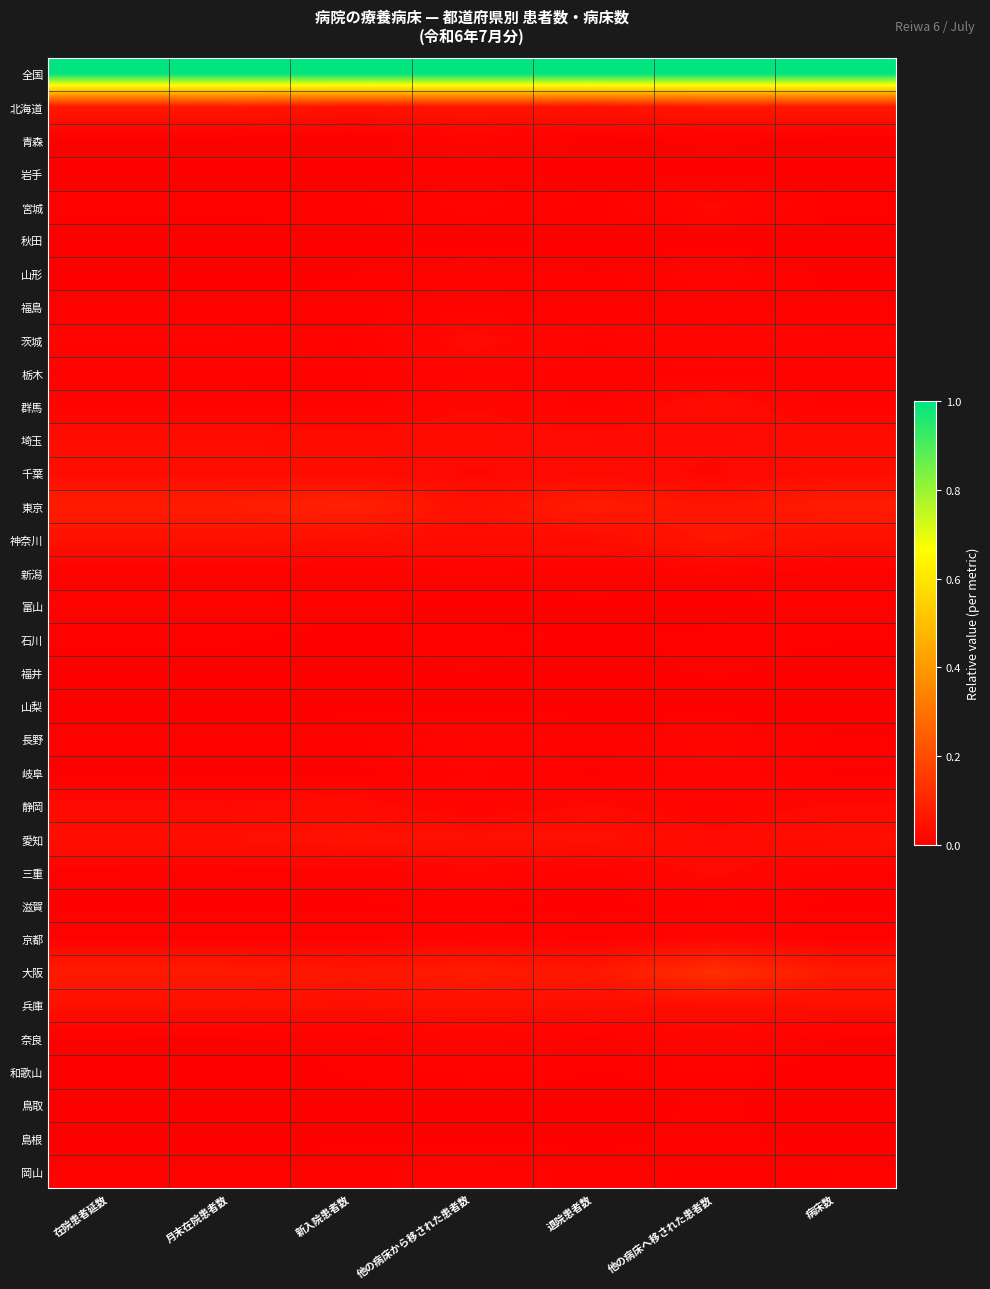

Reading left to right, transcribe all the data shown in this chart.

全国: 在院患者延数=1.0	月末在院患者数=1.0	新入院患者数=1.0	他の病床から移された患者数=1.0	退院患者数=1.0	他の病床へ移された患者数=1.0	病床数=1.0
北海道: 在院患者延数=0.1	月末在院患者数=0.1	新入院患者数=0.0	他の病床から移された患者数=0.1	退院患者数=0.0	他の病床へ移された患者数=0.1	病床数=0.1
青森: 在院患者延数=0.0	月末在院患者数=0.0	新入院患者数=0.0	他の病床から移された患者数=0.0	退院患者数=0.0	他の病床へ移された患者数=0.0	病床数=0.0
岩手: 在院患者延数=0.0	月末在院患者数=0.0	新入院患者数=0.0	他の病床から移された患者数=0.0	退院患者数=0.0	他の病床へ移された患者数=0.0	病床数=0.0
宮城: 在院患者延数=0.0	月末在院患者数=0.0	新入院患者数=0.0	他の病床から移された患者数=0.0	退院患者数=0.0	他の病床へ移された患者数=0.0	病床数=0.0
秋田: 在院患者延数=0.0	月末在院患者数=0.0	新入院患者数=0.0	他の病床から移された患者数=0.0	退院患者数=0.0	他の病床へ移された患者数=0.0	病床数=0.0
山形: 在院患者延数=0.0	月末在院患者数=0.0	新入院患者数=0.0	他の病床から移された患者数=0.0	退院患者数=0.0	他の病床へ移された患者数=0.0	病床数=0.0
福島: 在院患者延数=0.0	月末在院患者数=0.0	新入院患者数=0.0	他の病床から移された患者数=0.0	退院患者数=0.0	他の病床へ移された患者数=0.0	病床数=0.0
茨城: 在院患者延数=0.0	月末在院患者数=0.0	新入院患者数=0.0	他の病床から移された患者数=0.0	退院患者数=0.0	他の病床へ移された患者数=0.0	病床数=0.0
栃木: 在院患者延数=0.0	月末在院患者数=0.0	新入院患者数=0.0	他の病床から移された患者数=0.0	退院患者数=0.0	他の病床へ移された患者数=0.0	病床数=0.0
群馬: 在院患者延数=0.0	月末在院患者数=0.0	新入院患者数=0.0	他の病床から移された患者数=0.0	退院患者数=0.0	他の病床へ移された患者数=0.0	病床数=0.0
埼玉: 在院患者延数=0.0	月末在院患者数=0.0	新入院患者数=0.0	他の病床から移された患者数=0.0	退院患者数=0.0	他の病床へ移された患者数=0.0	病床数=0.0
千葉: 在院患者延数=0.0	月末在院患者数=0.0	新入院患者数=0.0	他の病床から移された患者数=0.0	退院患者数=0.0	他の病床へ移された患者数=0.0	病床数=0.0
東京: 在院患者延数=0.1	月末在院患者数=0.1	新入院患者数=0.1	他の病床から移された患者数=0.0	退院患者数=0.1	他の病床へ移された患者数=0.1	病床数=0.1
神奈川: 在院患者延数=0.0	月末在院患者数=0.0	新入院患者数=0.0	他の病床から移された患者数=0.0	退院患者数=0.0	他の病床へ移された患者数=0.1	病床数=0.0
新潟: 在院患者延数=0.0	月末在院患者数=0.0	新入院患者数=0.0	他の病床から移された患者数=0.0	退院患者数=0.0	他の病床へ移された患者数=0.0	病床数=0.0
富山: 在院患者延数=0.0	月末在院患者数=0.0	新入院患者数=0.0	他の病床から移された患者数=0.0	退院患者数=0.0	他の病床へ移された患者数=0.0	病床数=0.0
石川: 在院患者延数=0.0	月末在院患者数=0.0	新入院患者数=0.0	他の病床から移された患者数=0.0	退院患者数=0.0	他の病床へ移された患者数=0.0	病床数=0.0
福井: 在院患者延数=0.0	月末在院患者数=0.0	新入院患者数=0.0	他の病床から移された患者数=0.0	退院患者数=0.0	他の病床へ移された患者数=0.0	病床数=0.0
山梨: 在院患者延数=0.0	月末在院患者数=0.0	新入院患者数=0.0	他の病床から移された患者数=0.0	退院患者数=0.0	他の病床へ移された患者数=0.0	病床数=0.0
長野: 在院患者延数=0.0	月末在院患者数=0.0	新入院患者数=0.0	他の病床から移された患者数=0.0	退院患者数=0.0	他の病床へ移された患者数=0.0	病床数=0.0
岐阜: 在院患者延数=0.0	月末在院患者数=0.0	新入院患者数=0.0	他の病床から移された患者数=0.0	退院患者数=0.0	他の病床へ移された患者数=0.0	病床数=0.0
静岡: 在院患者延数=0.0	月末在院患者数=0.0	新入院患者数=0.0	他の病床から移された患者数=0.0	退院患者数=0.0	他の病床へ移された患者数=0.0	病床数=0.0
愛知: 在院患者延数=0.0	月末在院患者数=0.0	新入院患者数=0.0	他の病床から移された患者数=0.0	退院患者数=0.0	他の病床へ移された患者数=0.0	病床数=0.0
三重: 在院患者延数=0.0	月末在院患者数=0.0	新入院患者数=0.0	他の病床から移された患者数=0.0	退院患者数=0.0	他の病床へ移された患者数=0.0	病床数=0.0
滋賀: 在院患者延数=0.0	月末在院患者数=0.0	新入院患者数=0.0	他の病床から移された患者数=0.0	退院患者数=0.0	他の病床へ移された患者数=0.0	病床数=0.0
京都: 在院患者延数=0.0	月末在院患者数=0.0	新入院患者数=0.0	他の病床から移された患者数=0.0	退院患者数=0.0	他の病床へ移された患者数=0.0	病床数=0.0
大阪: 在院患者延数=0.1	月末在院患者数=0.1	新入院患者数=0.1	他の病床から移された患者数=0.1	退院患者数=0.1	他の病床へ移された患者数=0.1	病床数=0.1
兵庫: 在院患者延数=0.0	月末在院患者数=0.0	新入院患者数=0.0	他の病床から移された患者数=0.0	退院患者数=0.0	他の病床へ移された患者数=0.0	病床数=0.0
奈良: 在院患者延数=0.0	月末在院患者数=0.0	新入院患者数=0.0	他の病床から移された患者数=0.0	退院患者数=0.0	他の病床へ移された患者数=0.0	病床数=0.0
和歌山: 在院患者延数=0.0	月末在院患者数=0.0	新入院患者数=0.0	他の病床から移された患者数=0.0	退院患者数=0.0	他の病床へ移された患者数=0.0	病床数=0.0
鳥取: 在院患者延数=0.0	月末在院患者数=0.0	新入院患者数=0.0	他の病床から移された患者数=0.0	退院患者数=0.0	他の病床へ移された患者数=0.0	病床数=0.0
島根: 在院患者延数=0.0	月末在院患者数=0.0	新入院患者数=0.0	他の病床から移された患者数=0.0	退院患者数=0.0	他の病床へ移された患者数=0.0	病床数=0.0
岡山: 在院患者延数=0.0	月末在院患者数=0.0	新入院患者数=0.0	他の病床から移された患者数=0.0	退院患者数=0.0	他の病床へ移された患者数=0.0	病床数=0.0